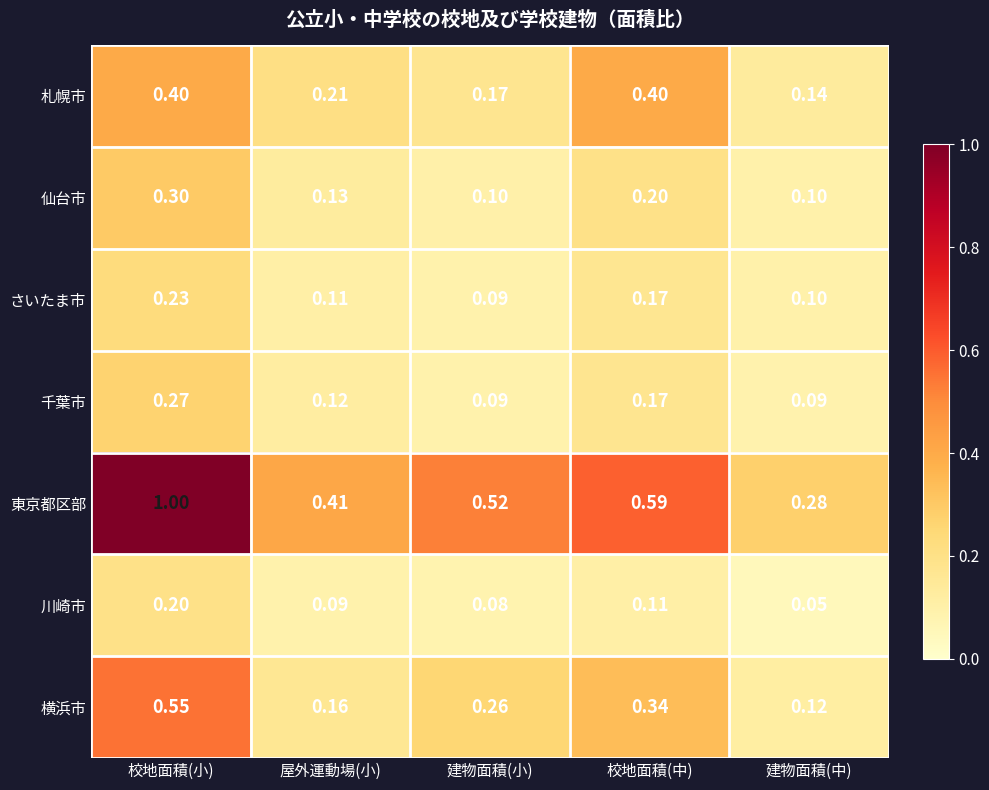

What is the total value across all series at 建物面積(小)?

1.3